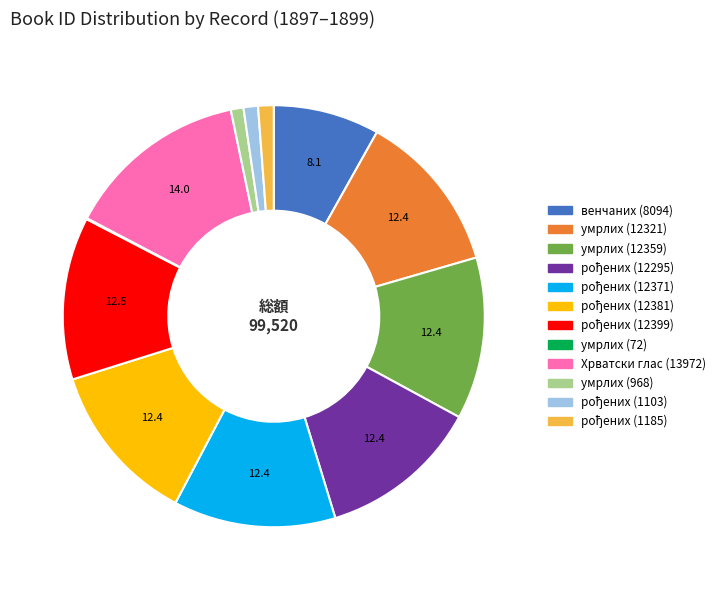

True or false: Хрватски глас (13972) accounts for 25% of the total.

False